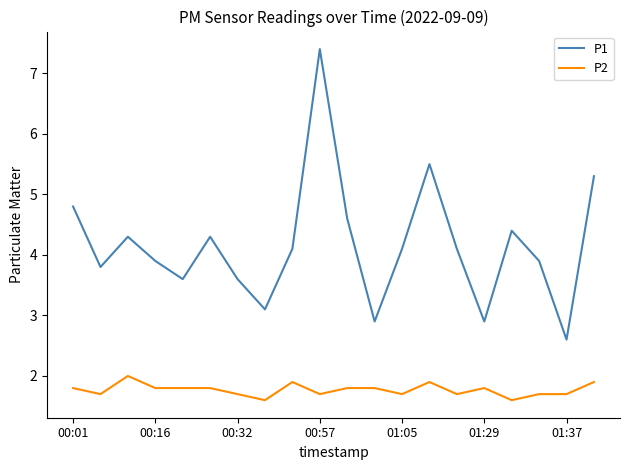

Which series has the largest total across all categories?

P1